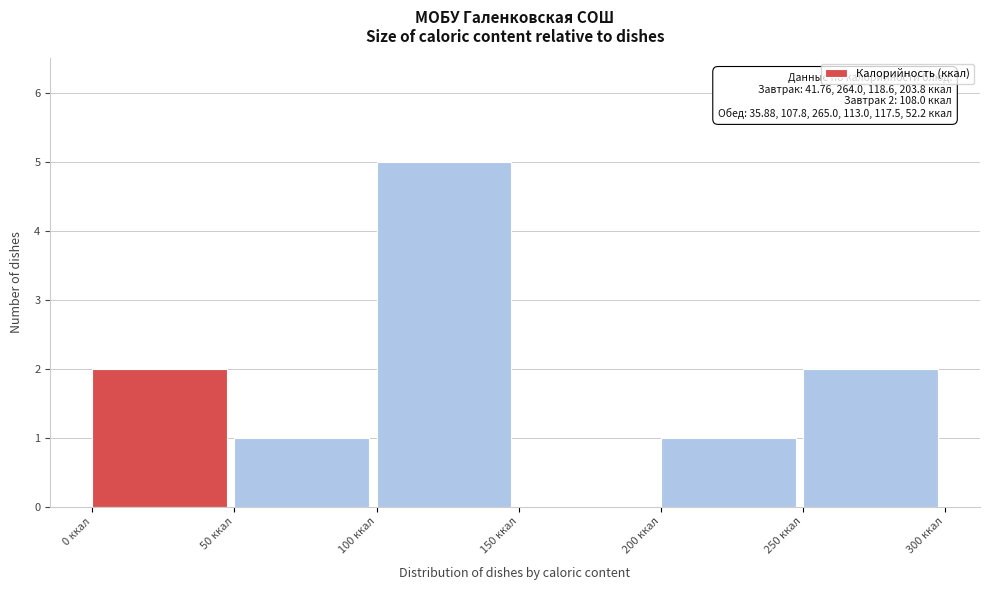

Over which range of the x-axis is the bar tallest?

100 to 150